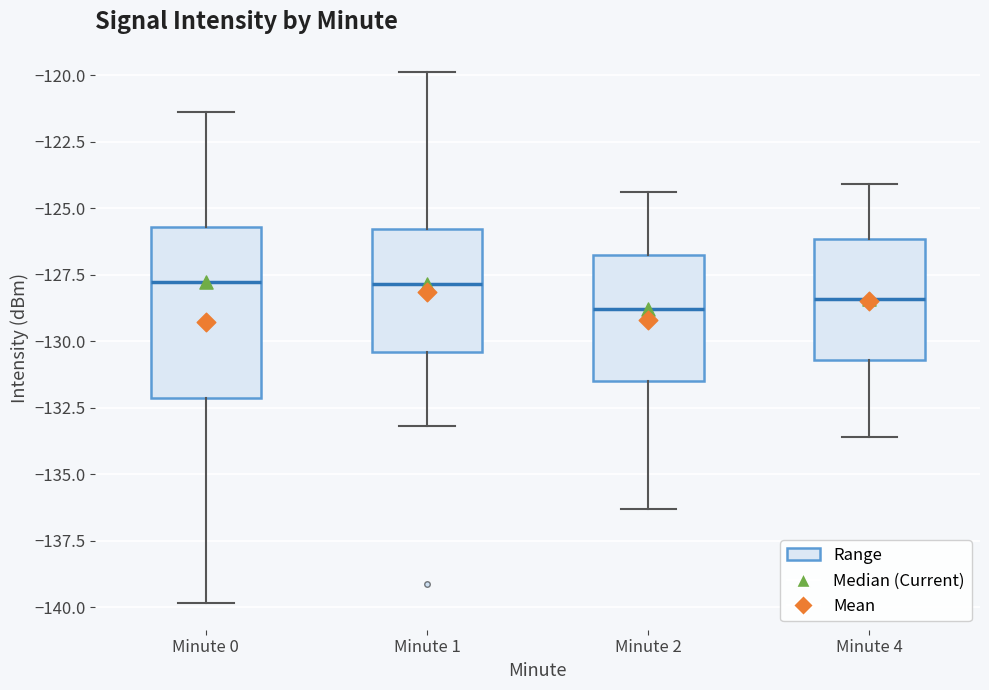

Comparing the boxes themselves (not the whiskers), which one is the tallest?

Minute 0